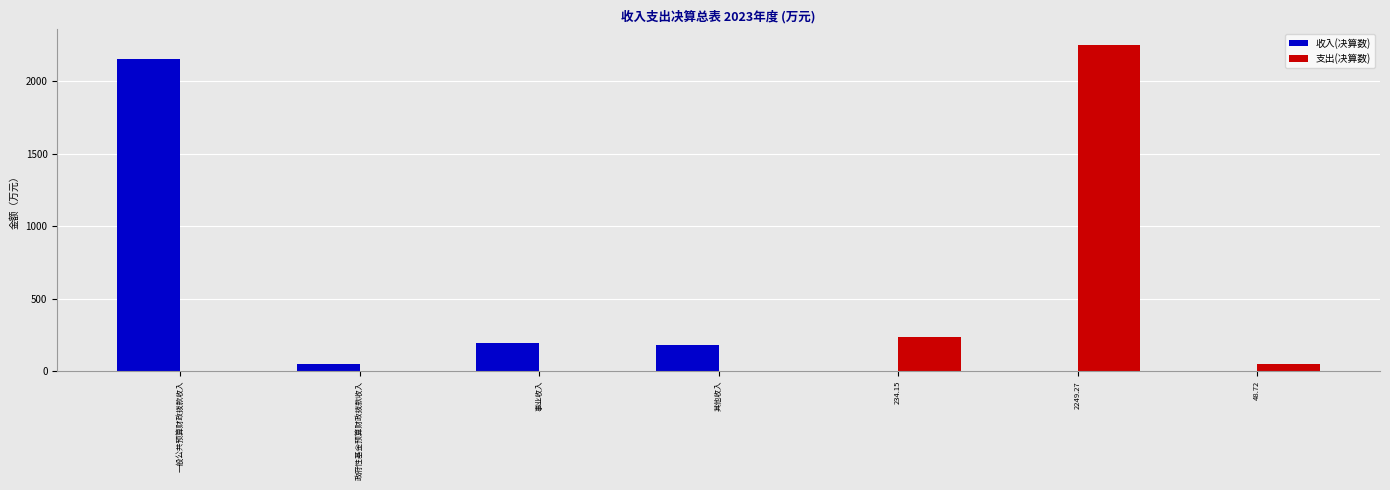

What is the sum of the 支出(决算数) values at 其他收入 and 234.15?

234.2